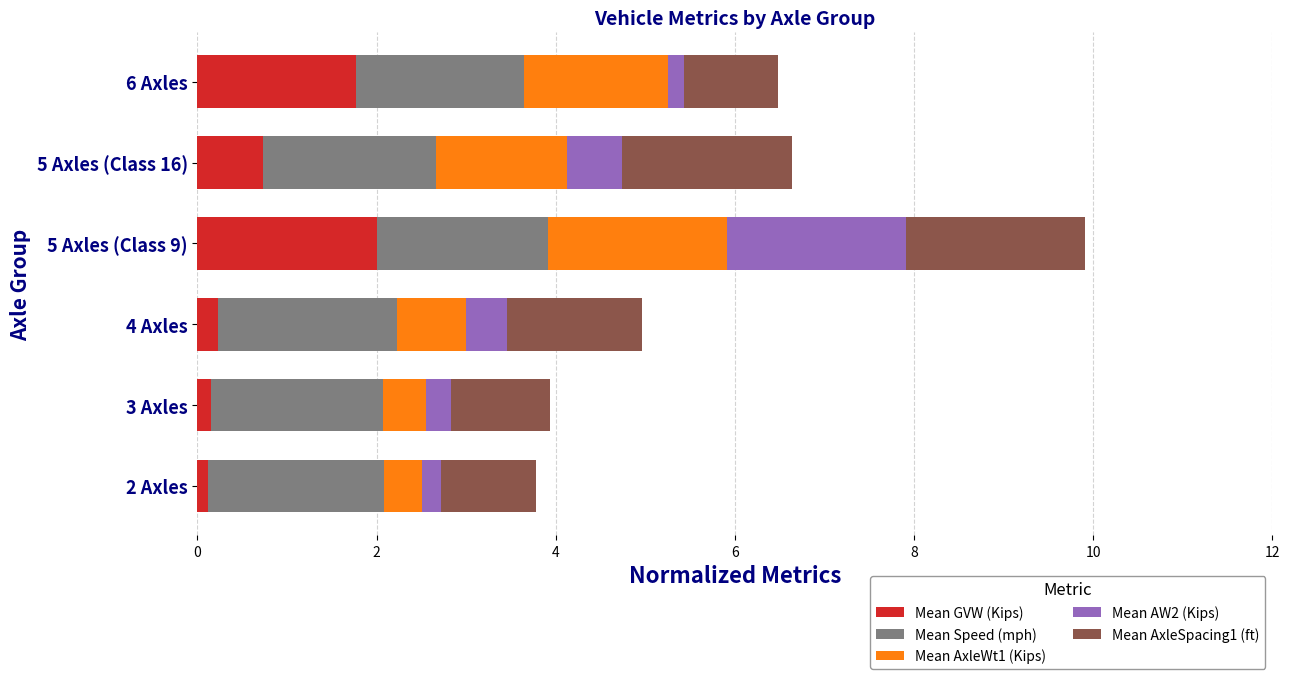

At which category is the sum across all series the highest?

5 Axles (Class 9)